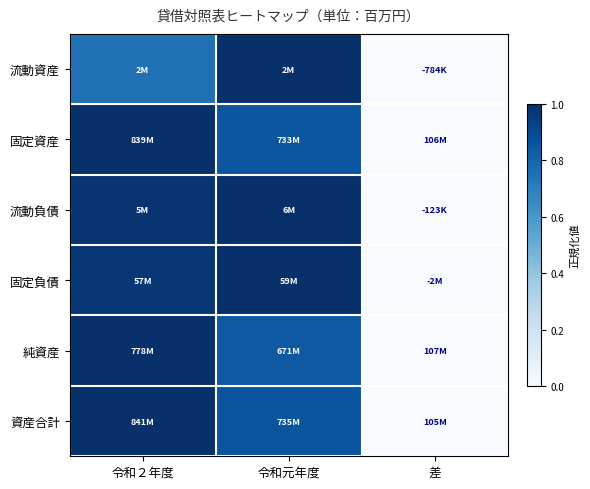

How many categories are shown in the chart?

3